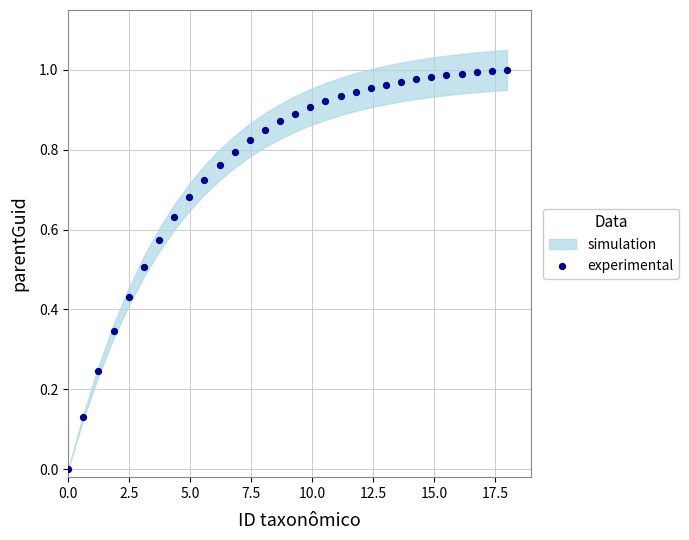

What is the range of X values (max minus min)?

18.0